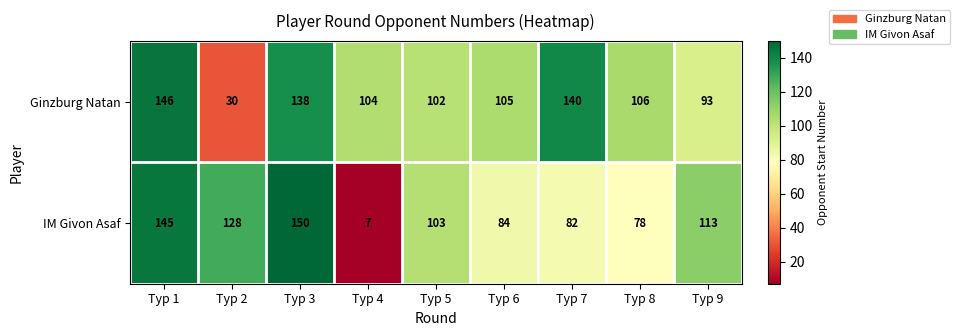

At Тур 8, list the series in order from largest to smallest.

Ginzburg Natan, IM Givon Asaf